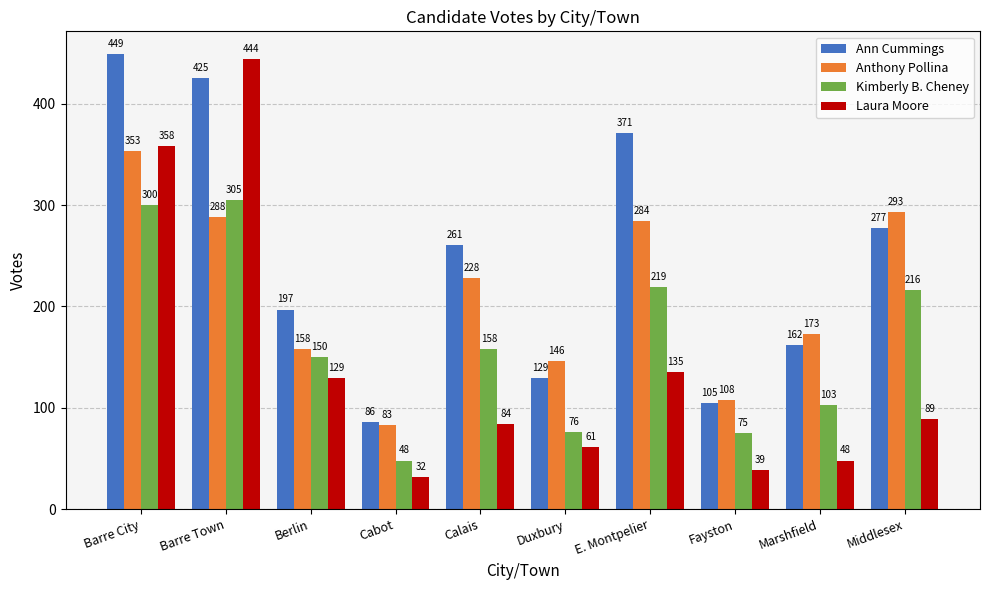

Is it true that Ann Cummings equals 277 at Middlesex?

True